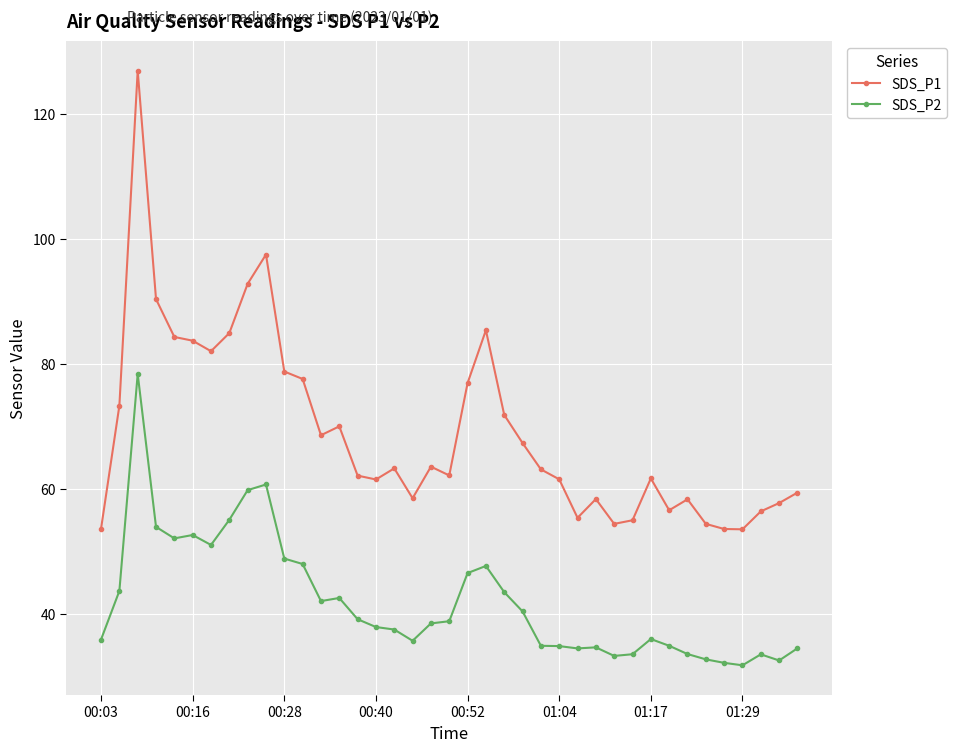

True or false: SDS_P2 and SDS_P1 cross at least once.

False